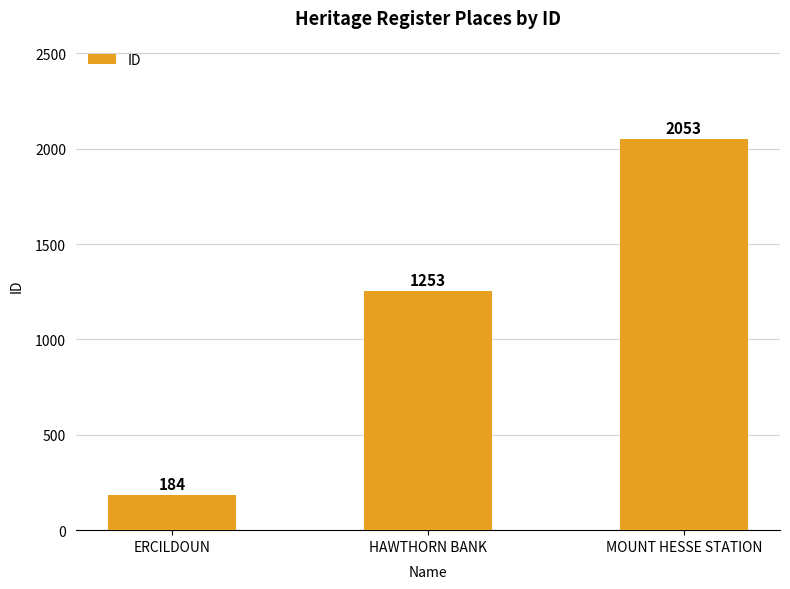

How many bars are there in total?

3